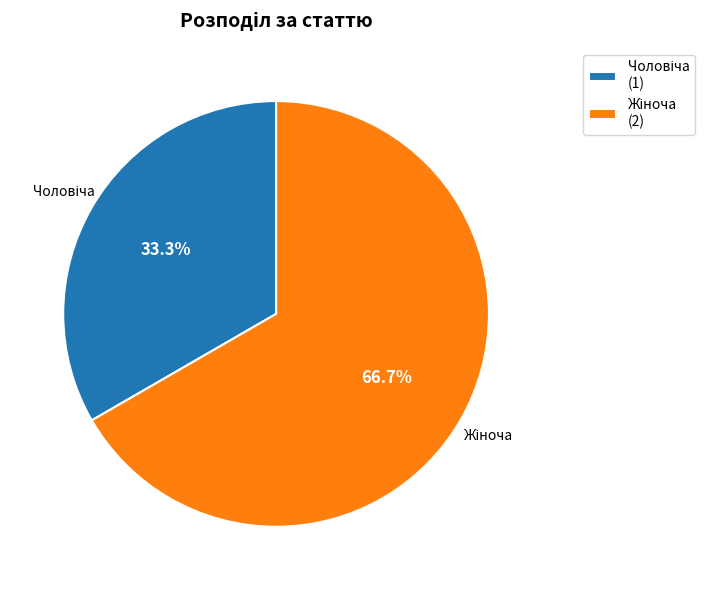

Does any single category account for the majority?

Yes